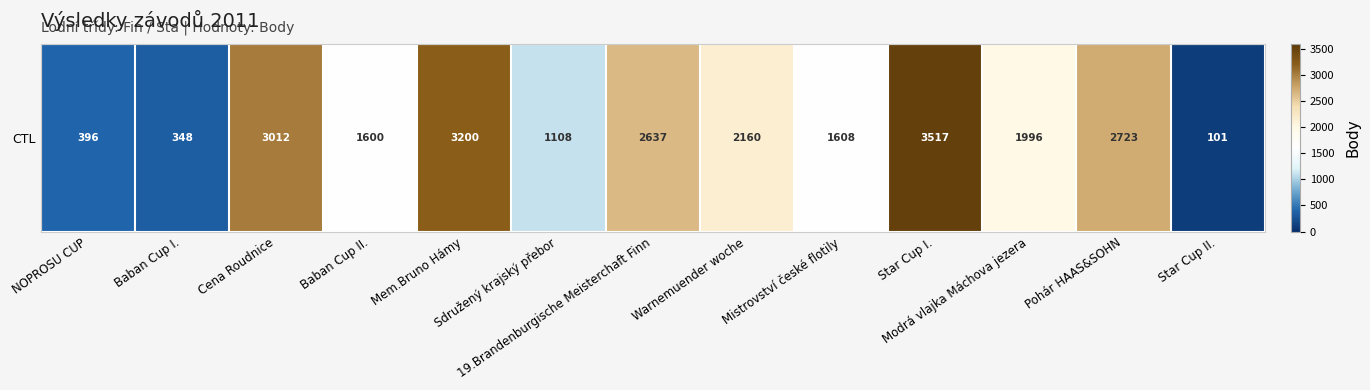

What is the difference between the maximum and minimum values?

3416